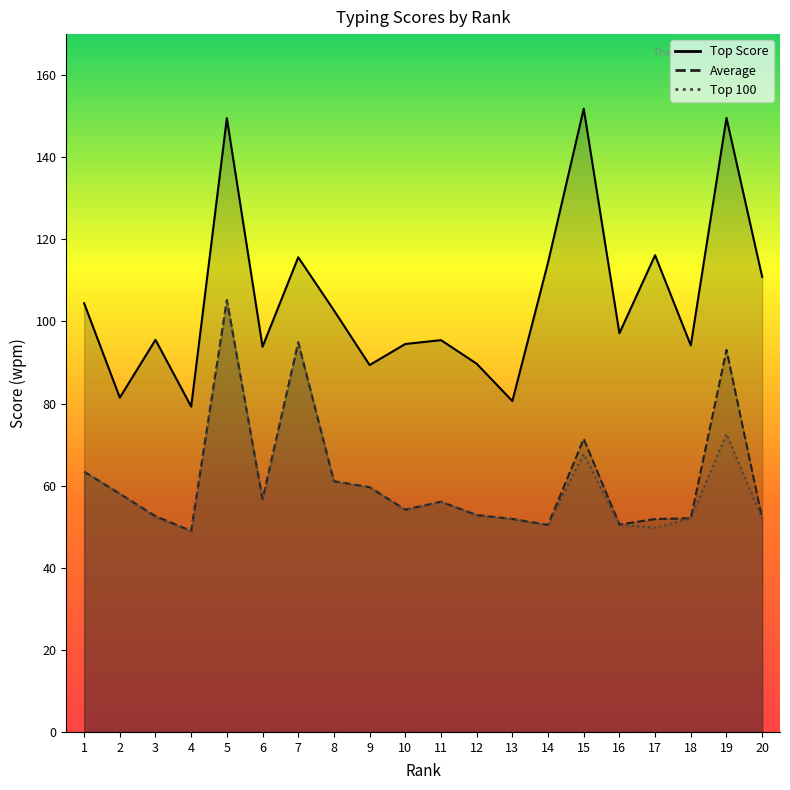

Which category has the highest value across all series?

15